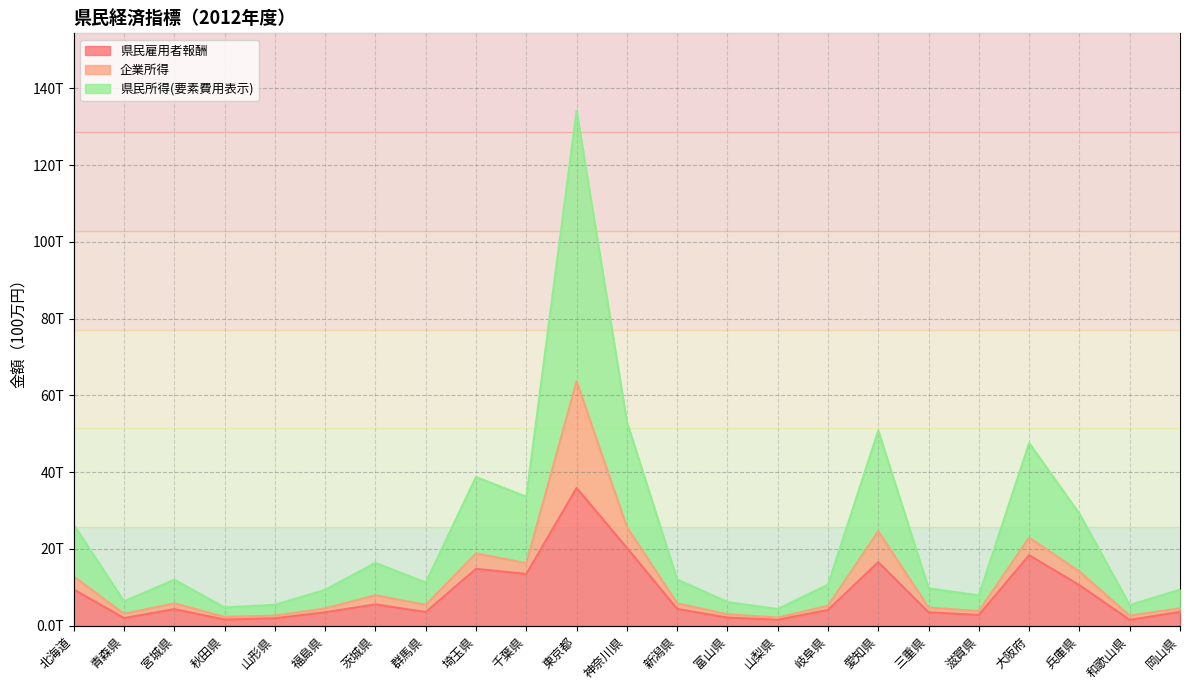

At which category is the sum across all series the highest?

東京都